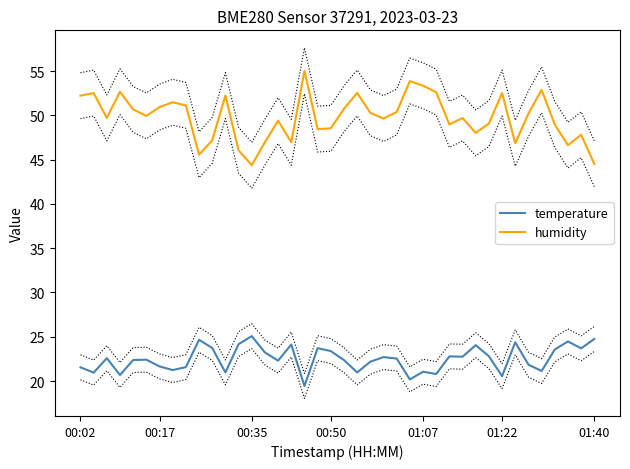

What is the total value across all series at 18?

72.2